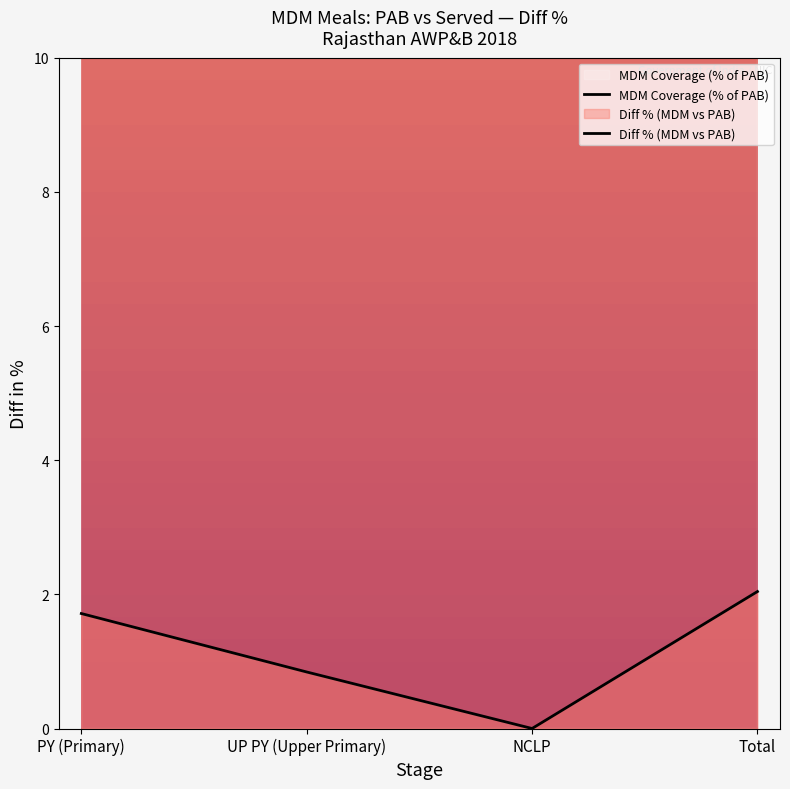

True or false: MDM Coverage (% of PAB) and Diff % (MDM vs PAB) cross at least once.

False